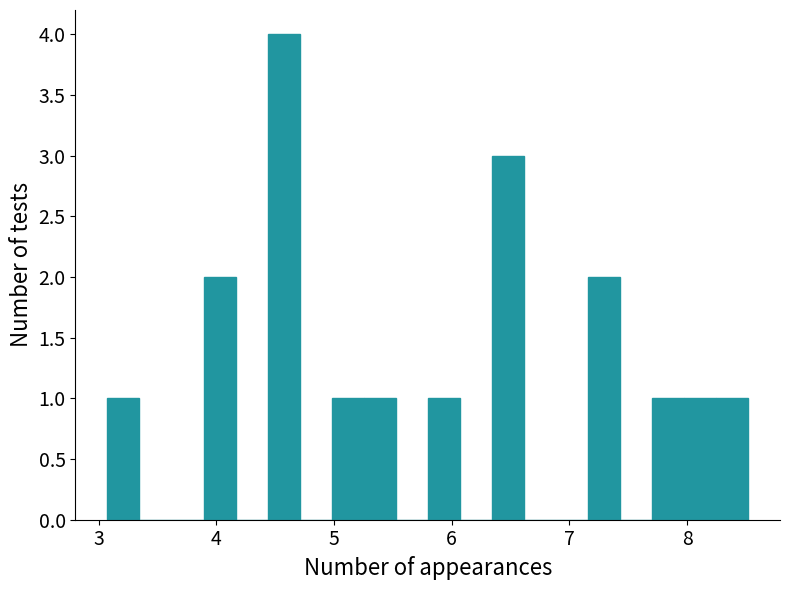

Around what value on the x-axis is the tallest bar? Give the approximate position of its centre, as read against the axis.

4.6